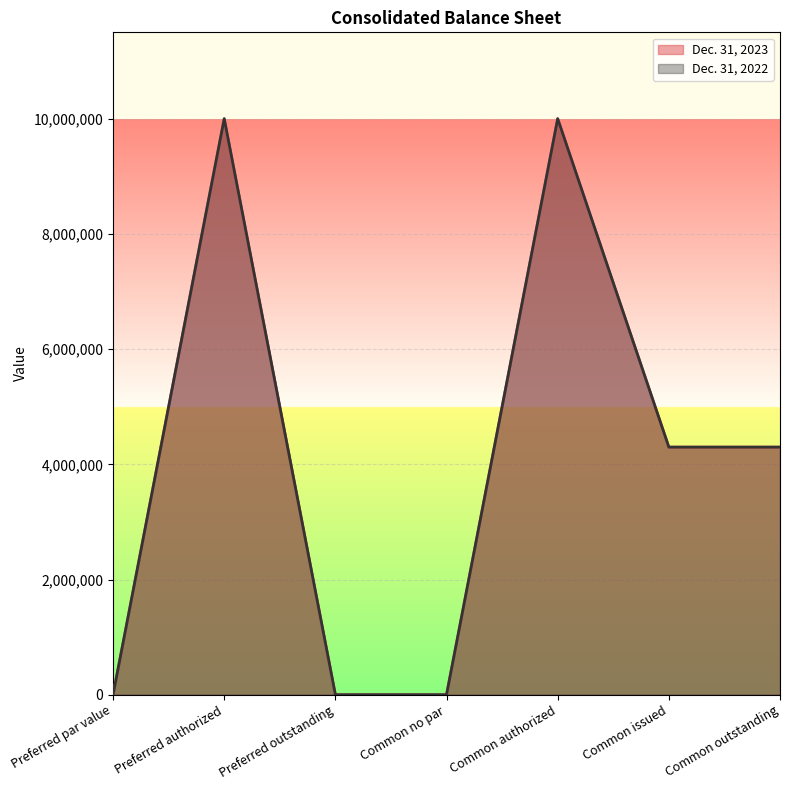

What are all the series names shown in the legend?

Dec. 31, 2023, Dec. 31, 2022